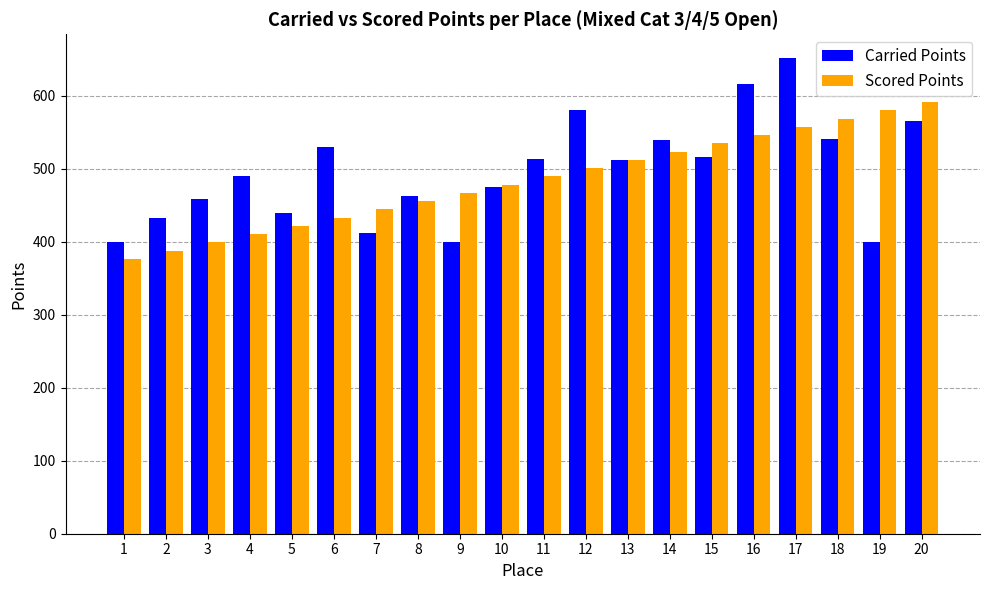

List the series in order of their overall mean, lowest first.

Scored Points, Carried Points